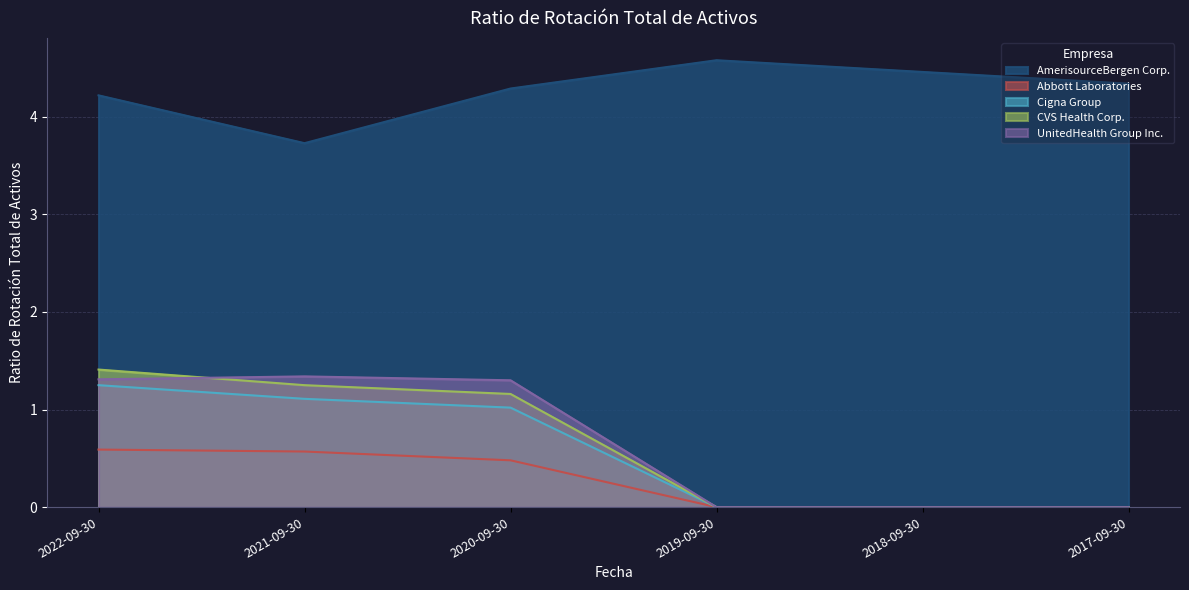

How many series are shown in this chart?

5